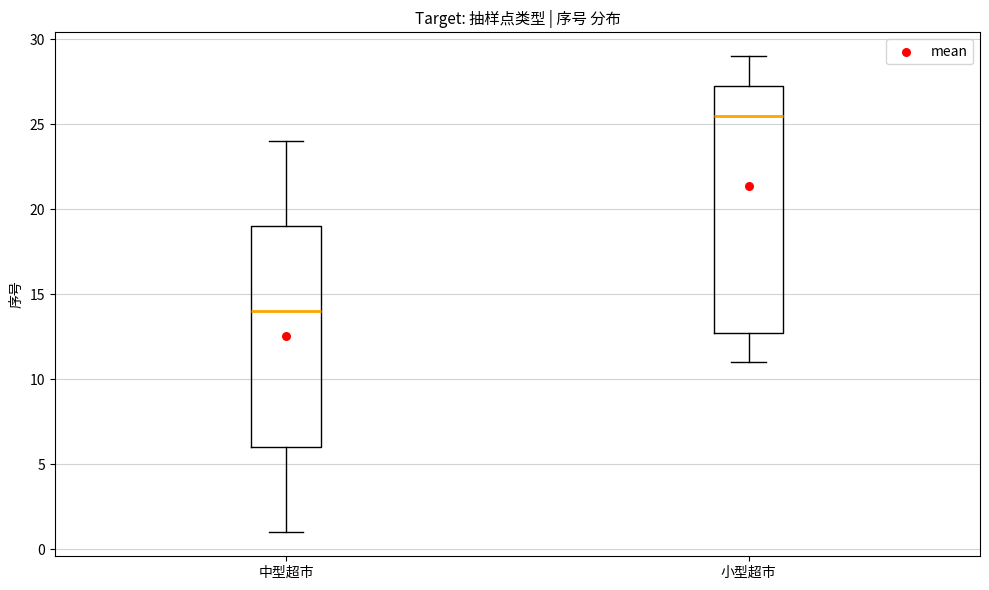

Where does the upper whisker of the box for 中型超市 end on the y-axis? The values are not printed on the chart, so give them approximately, as read against the axis.

24.0